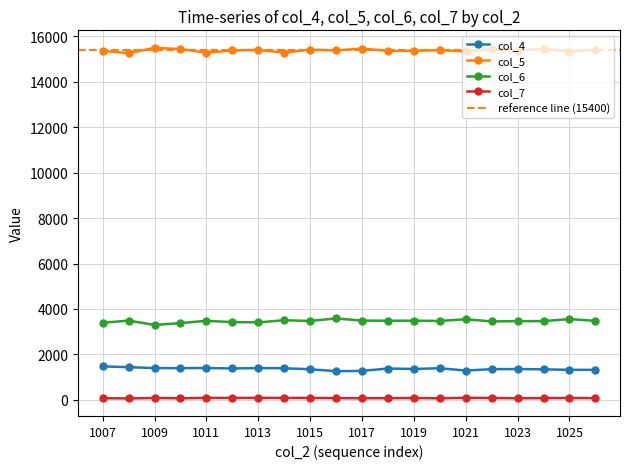

What is the value of the col_6 point at the 7th from the left?

3408